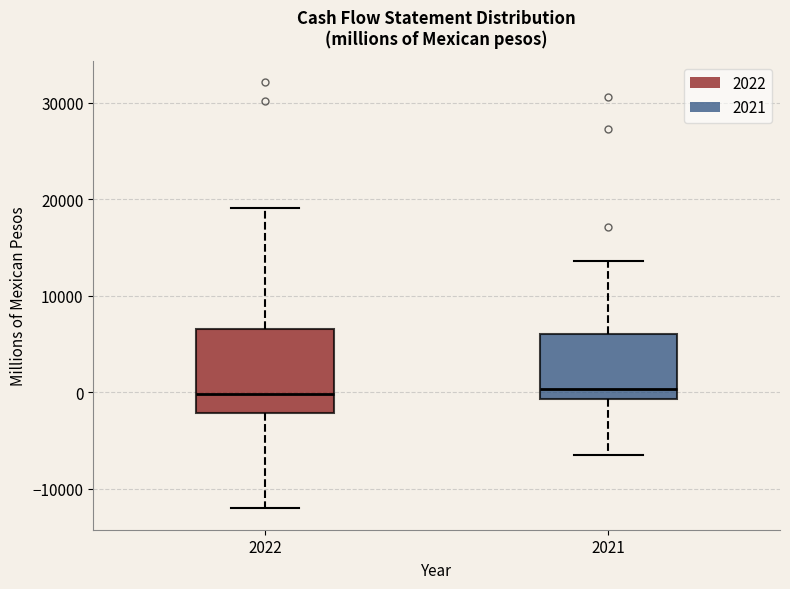

Comparing the boxes themselves (not the whiskers), which one is the tallest?

2022